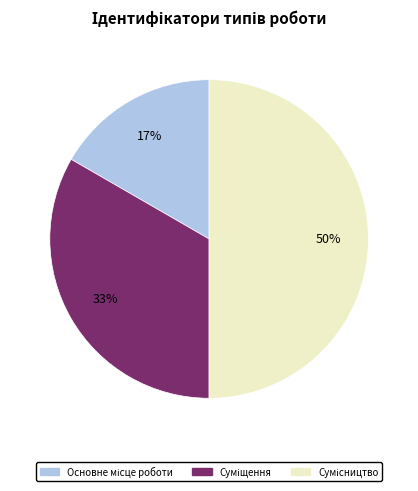

To the nearest percent, what is the difference between the largest and smallest slice percentages?

33%